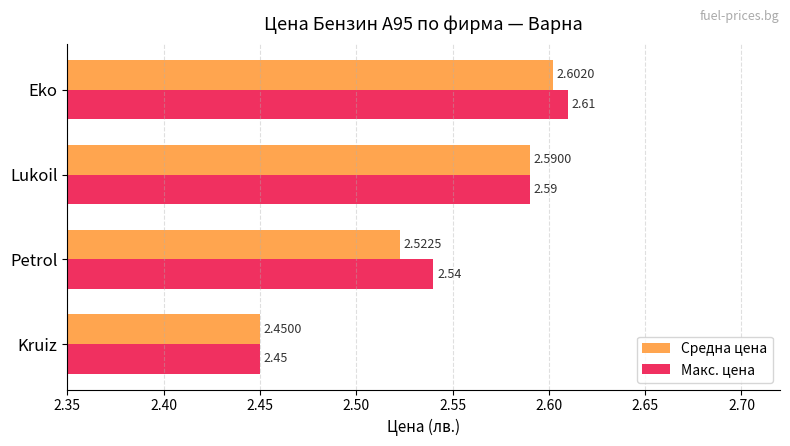

At which label does Макс. цена reach its peak?

Eko